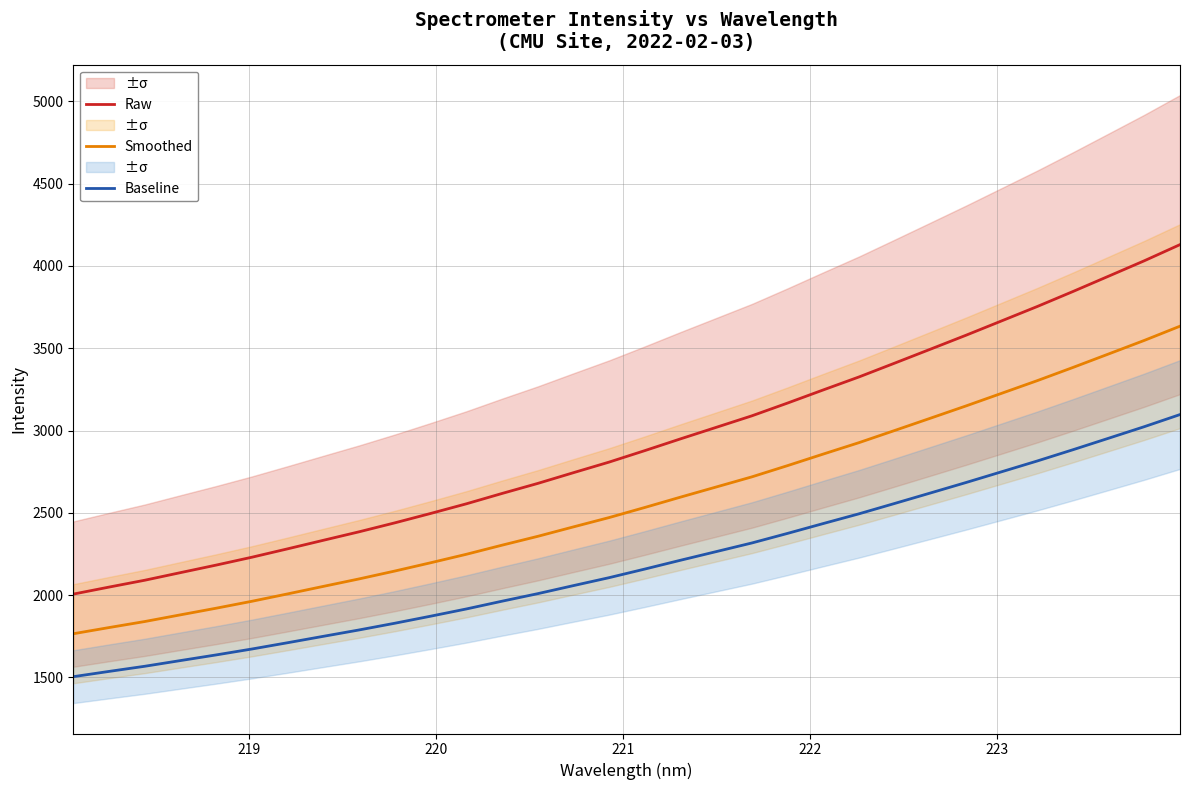

True or false: Raw and Smoothed cross at least once.

False